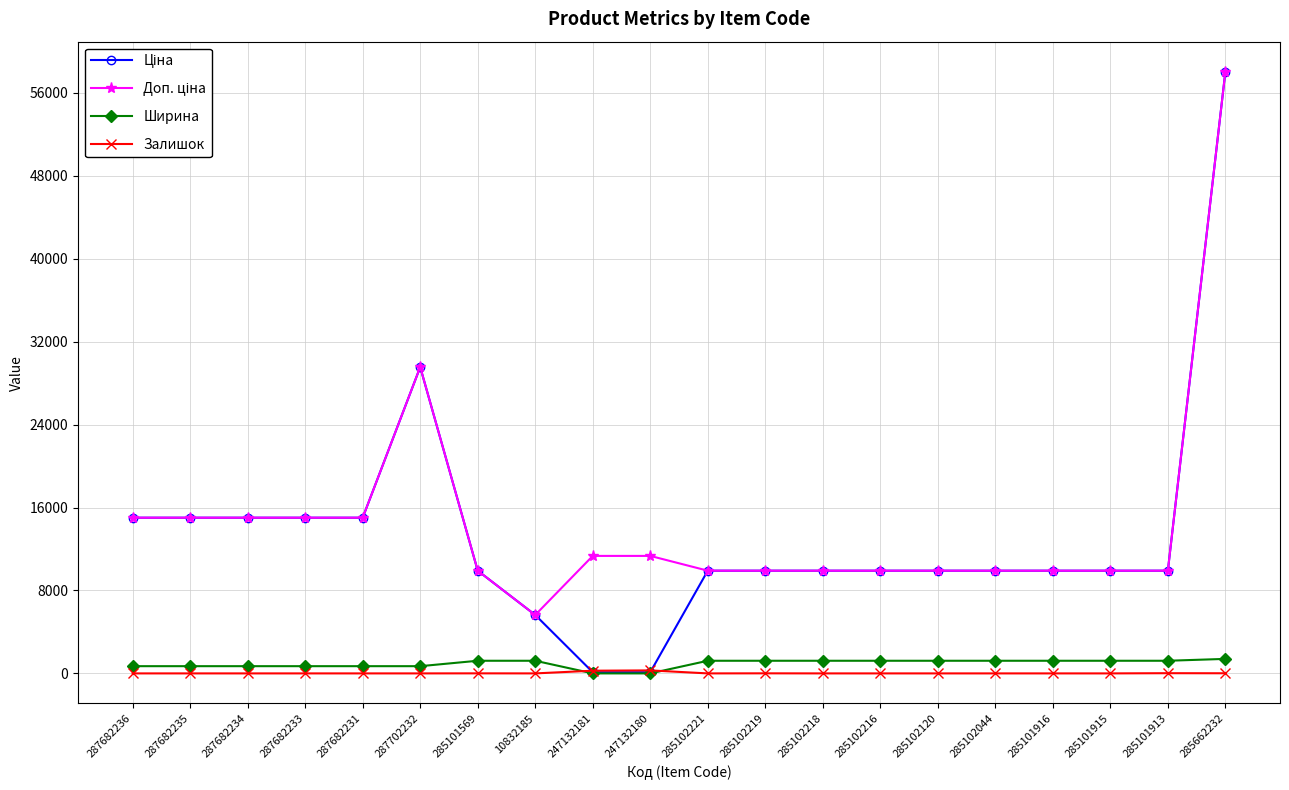

What is the maximum value shown in the chart?

58037.0